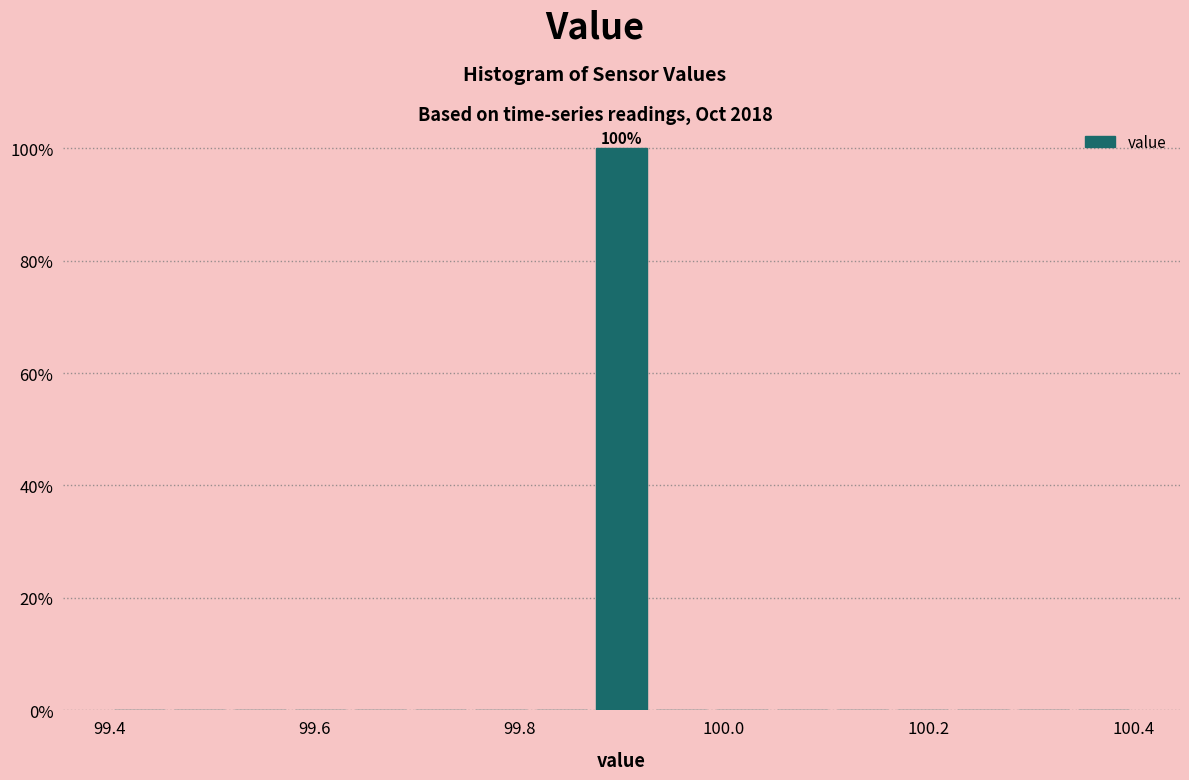

Around what value on the x-axis is the tallest bar? Give the approximate position of its centre, as read against the axis.

99.90